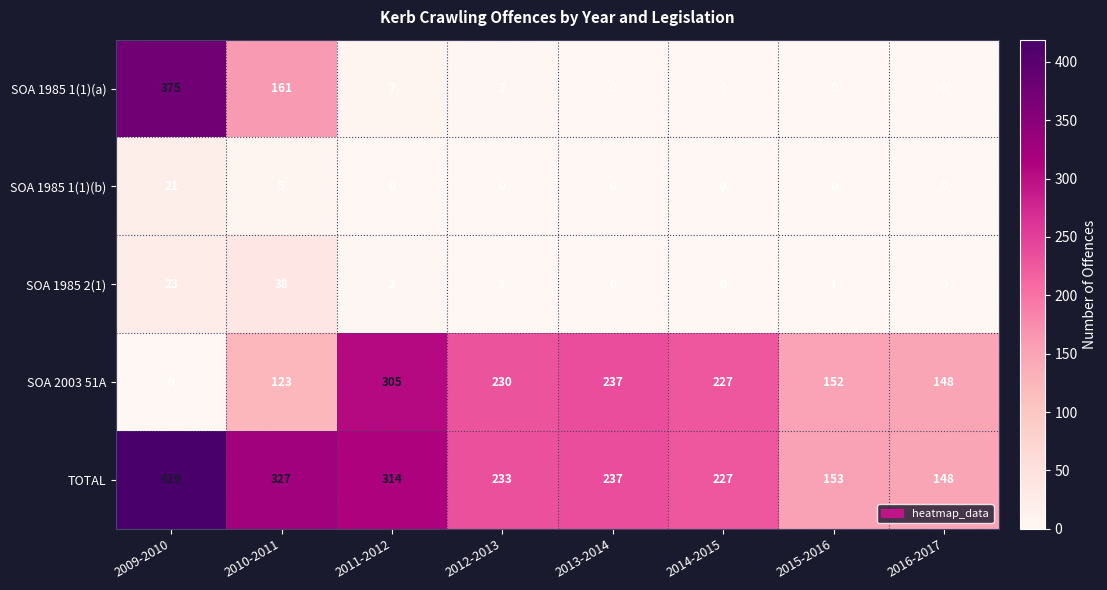

At which label is SOA 1985 2(1) closest to 19?

2009-2010